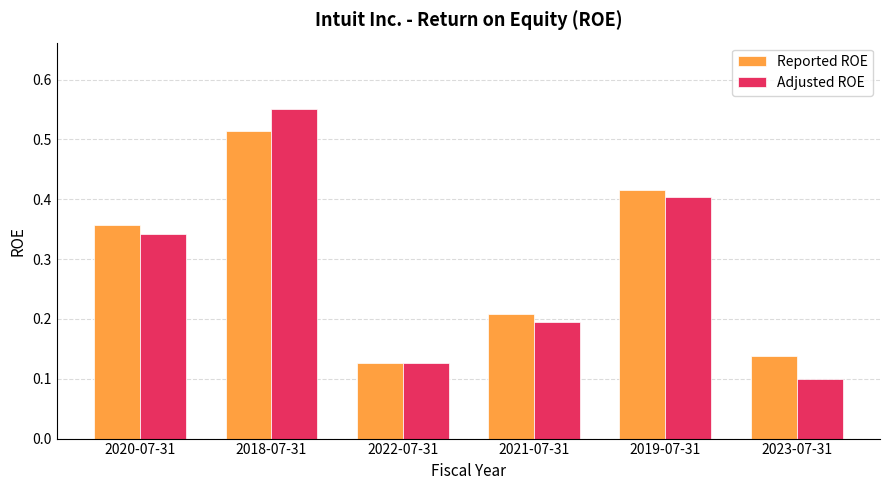

What is the total value across all series at 2020-07-31?

0.7